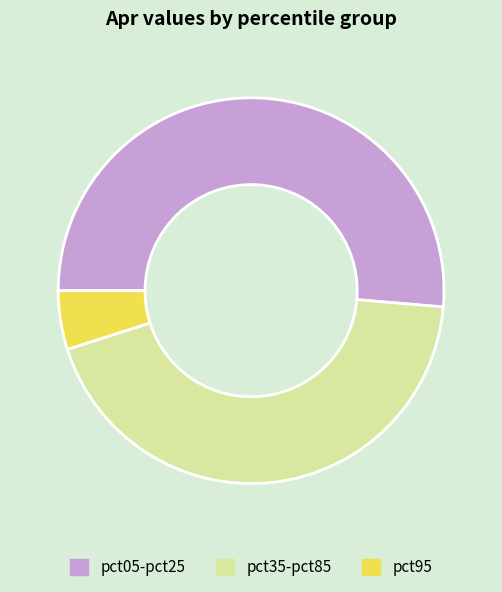

Is pct05-pct25 the majority of the pie?

Yes